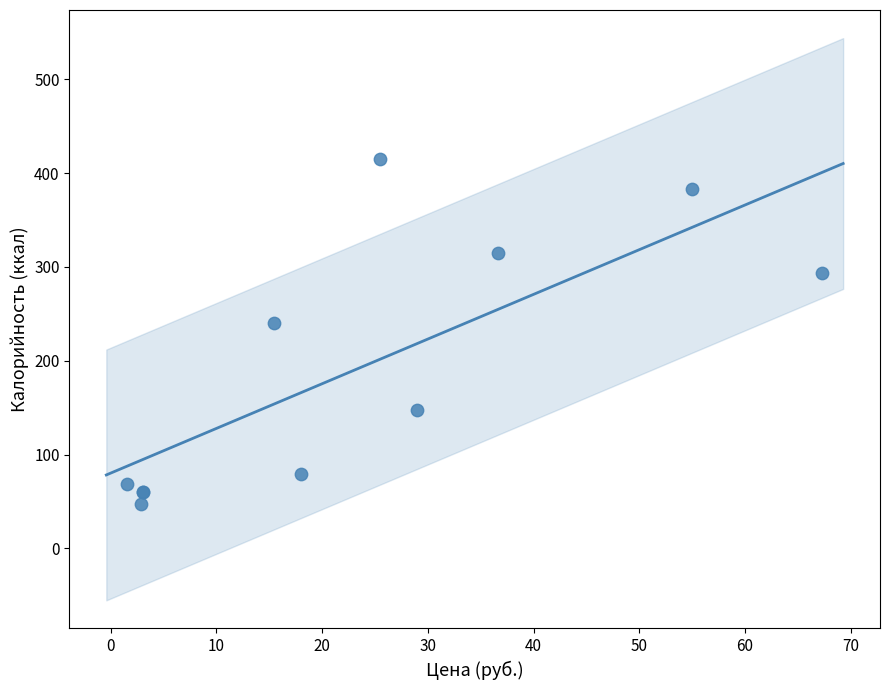

What Y value in the scatter plot is closest to 231?

240